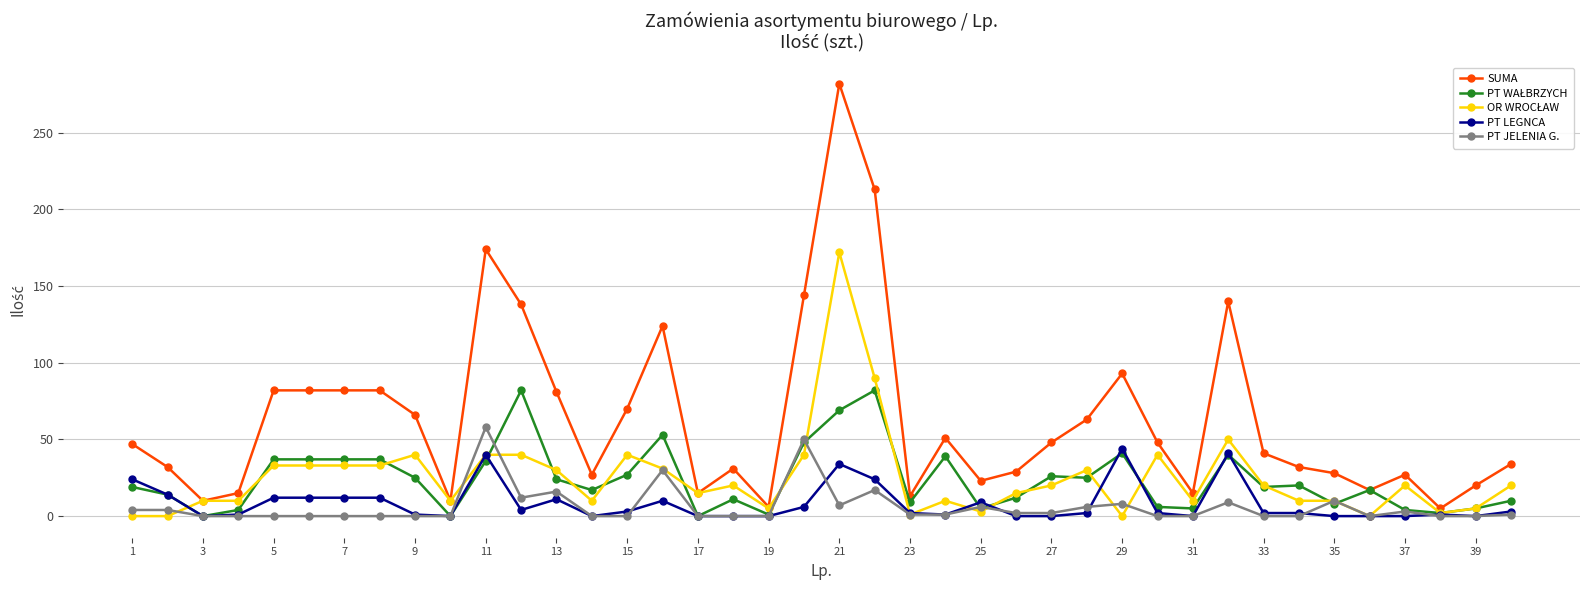

Which series has the largest total across all categories?

SUMA